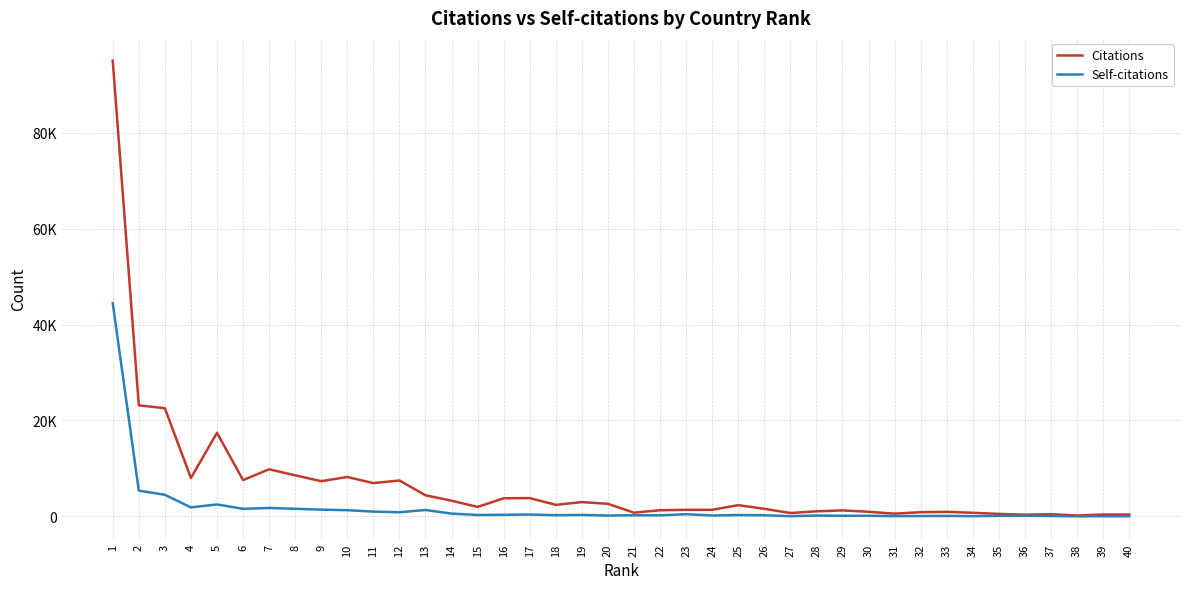

True or false: Self-citations and Citations cross at least once.

False